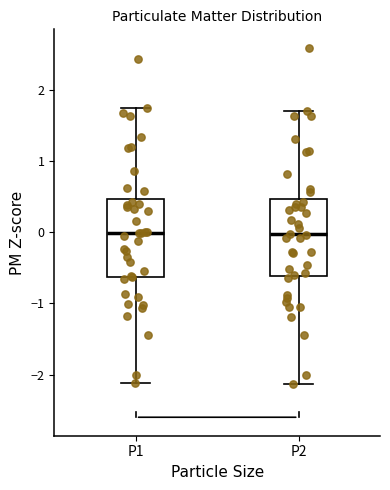

Where is the lower edge of the box for P1 on the y-axis? The values are not printed on the chart, so give them approximately, as read against the axis.

-0.6